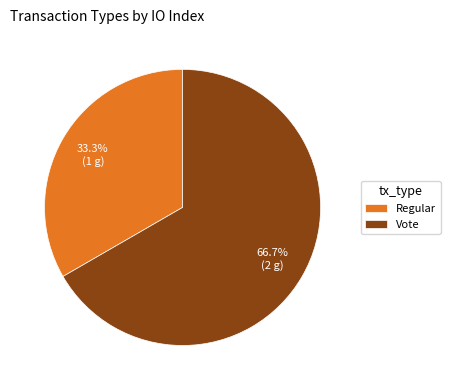

How many slices are in this pie chart?

2